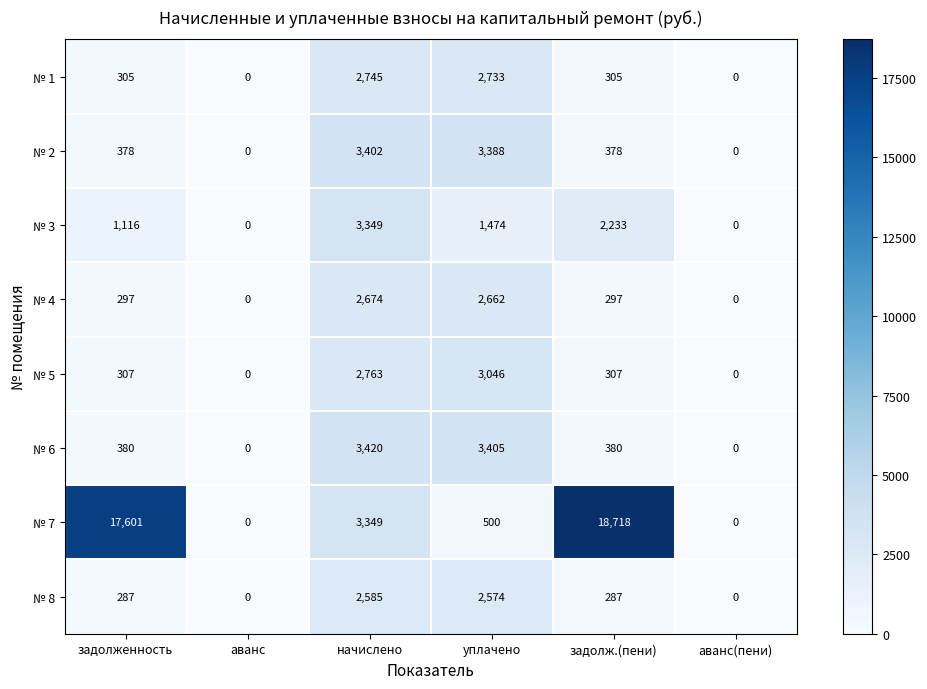

Between аванс and задолж.(пени), which series saw the biggest shift?

№ 7